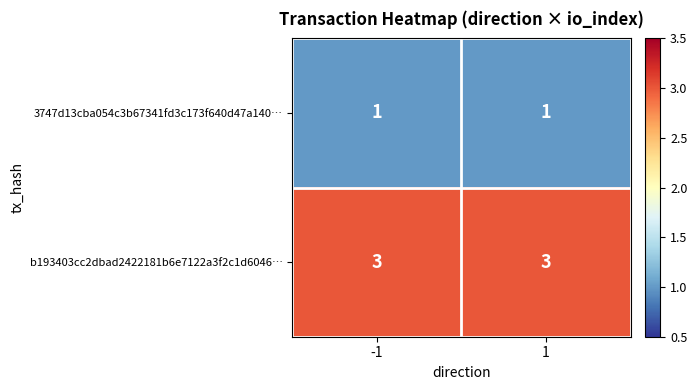

What is the total value across all series at 1?

4